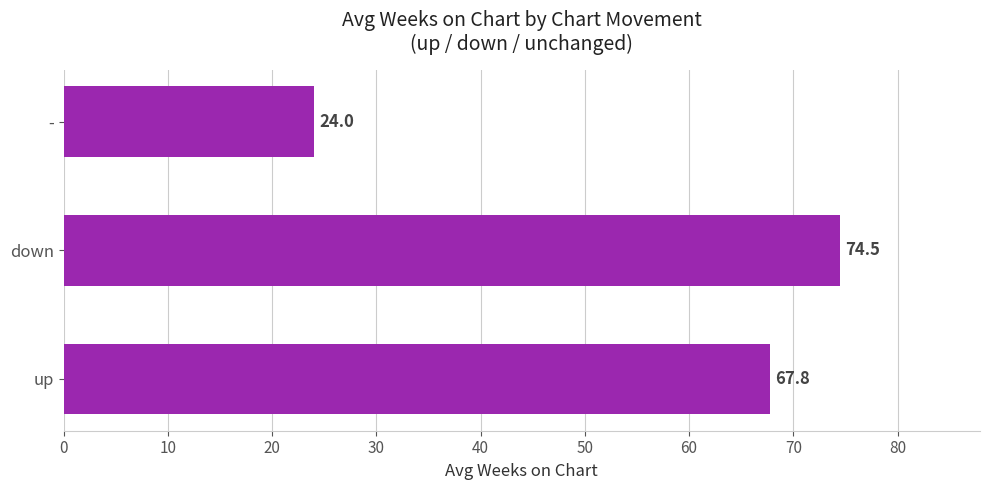

The value at up is 25.4. True or false?

False